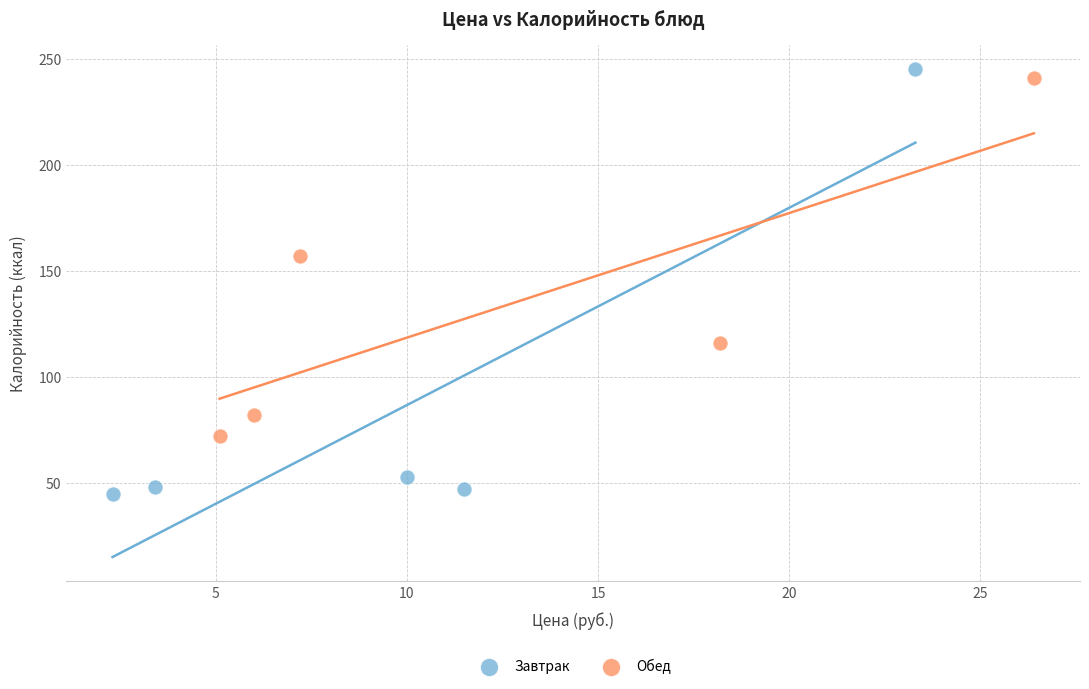

Which series contains the lowest Y value?

Завтрак